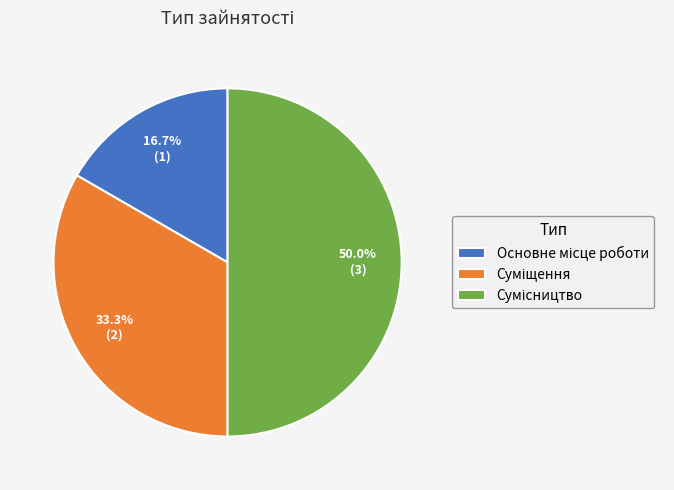

How many segments does this pie chart have?

3